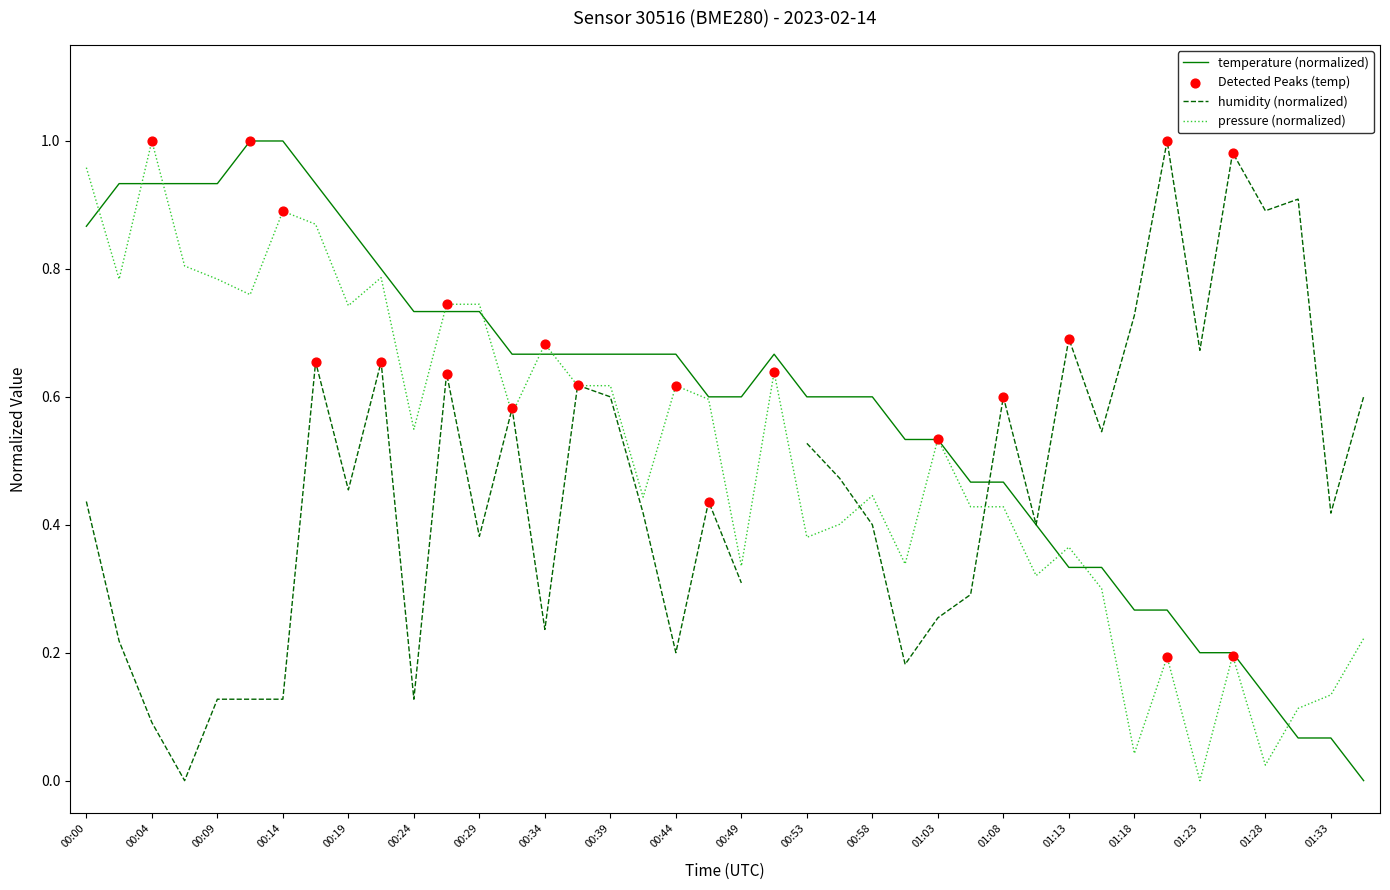

Which series reaches the maximum Y coordinate?

pressure (normalized)